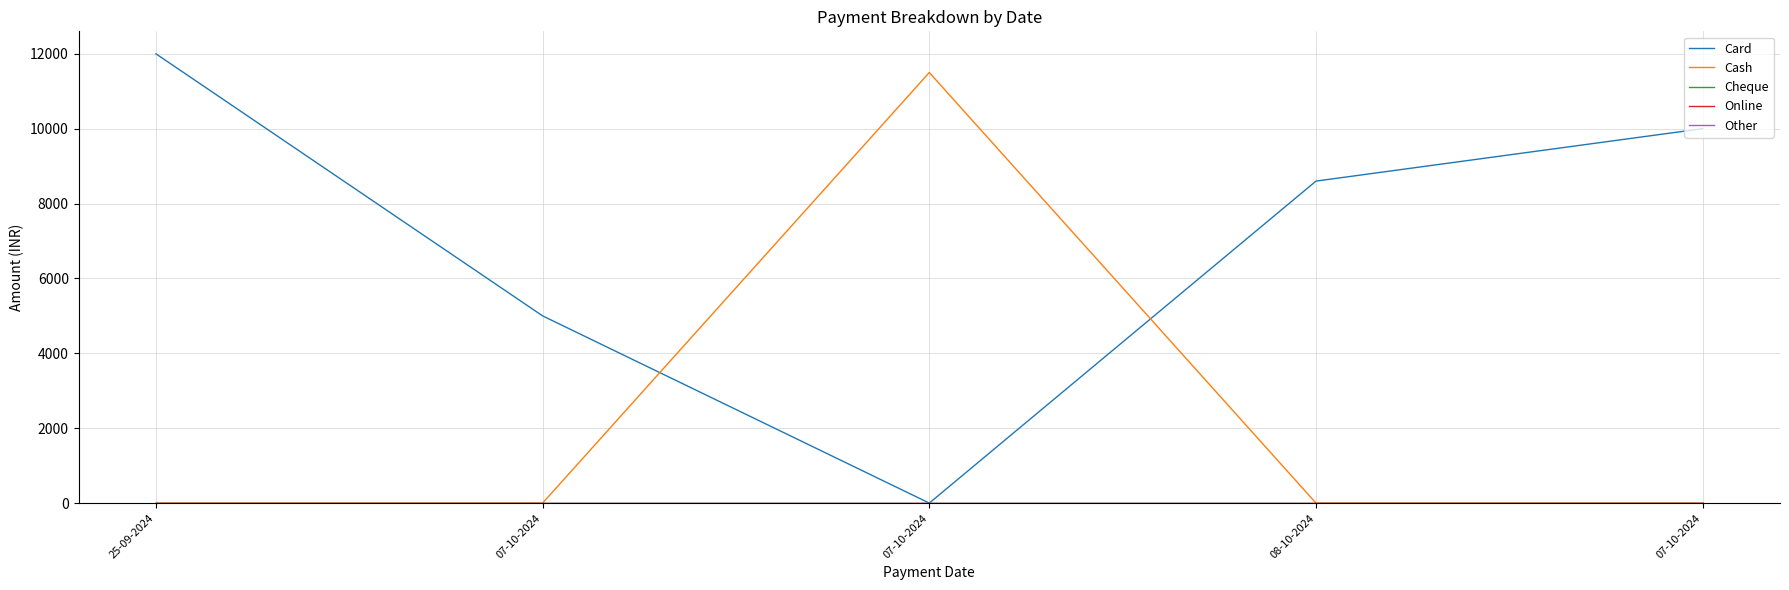

What is the label of the 2nd point from the right?

08-10-2024